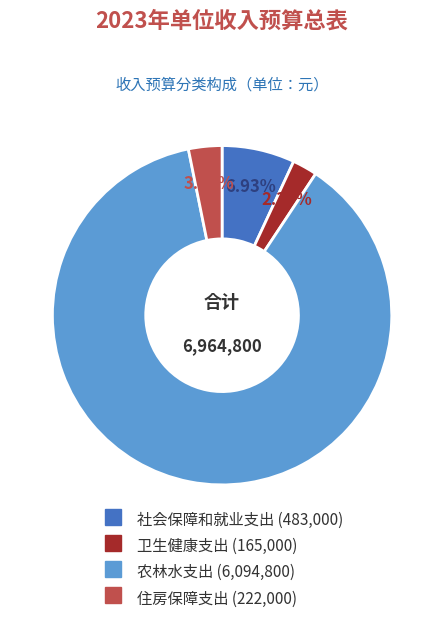

What is the ratio of the value at 卫生健康支出 to the value at 社会保障和就业支出?

0.3